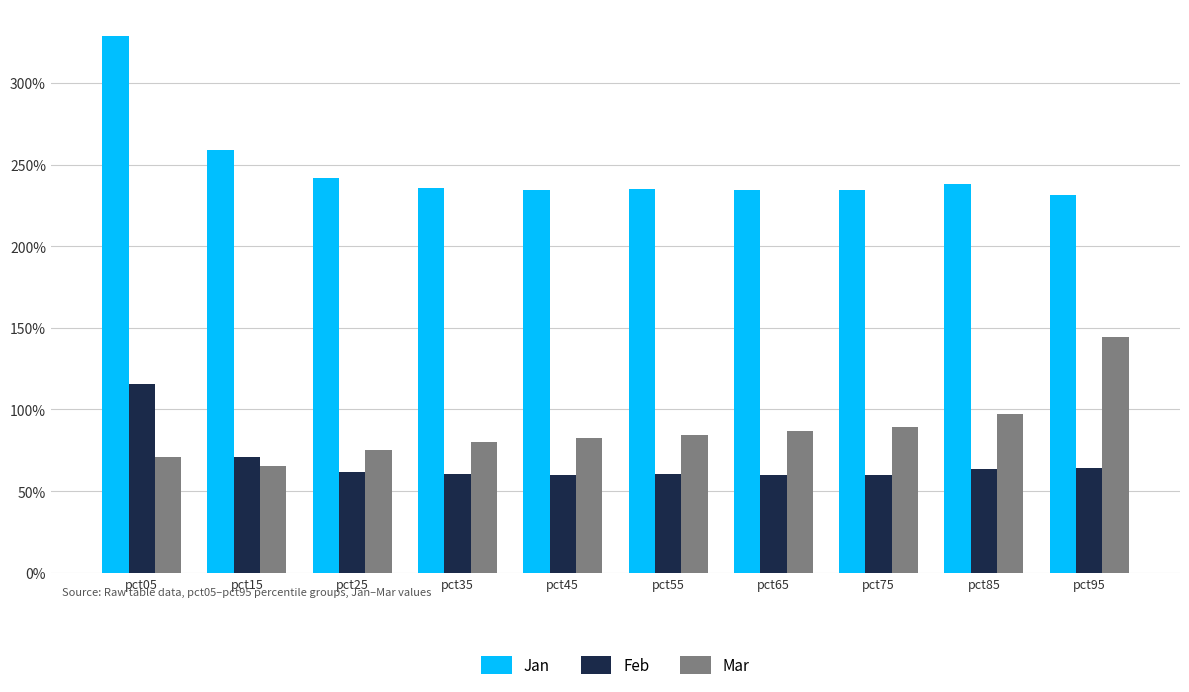

At which label does Mar reach its minimum?

pct15